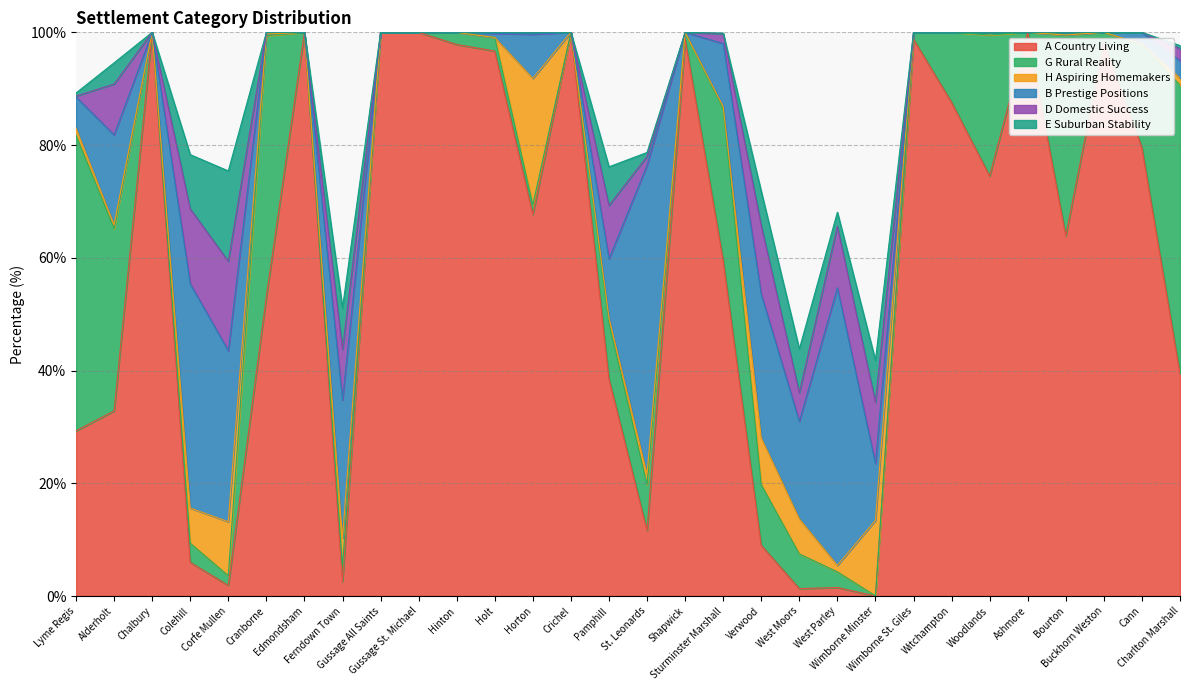

Which label corresponds to the smallest value in the chart?

Wimborne Minster